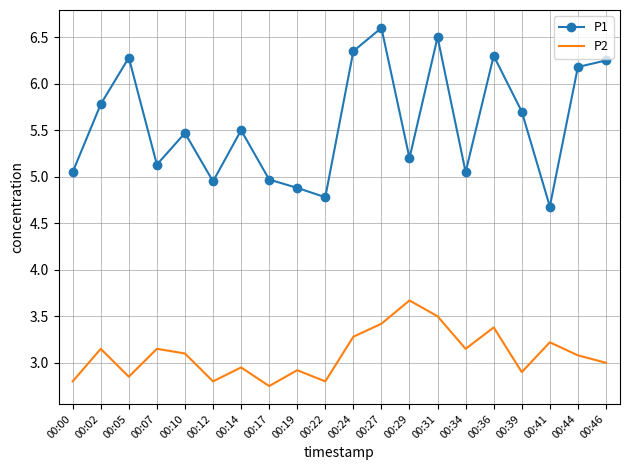

What is the total value across all series at 00:19?

7.8